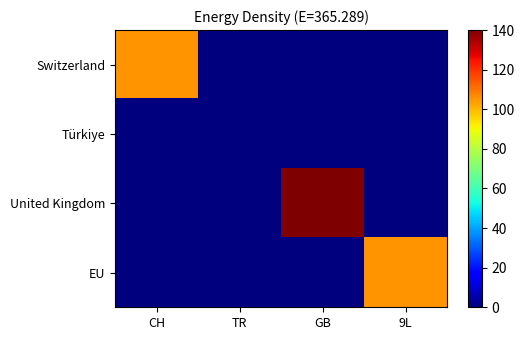

Reading right to left, list all the values displayed in this chart.

Switzerland: 9L=0	GB=0	TR=0	CH=105
Türkiye: 9L=0	GB=0	TR=0	CH=0
United Kingdom: 9L=0	GB=140	TR=0	CH=0
EU: 9L=105	GB=0	TR=0	CH=0